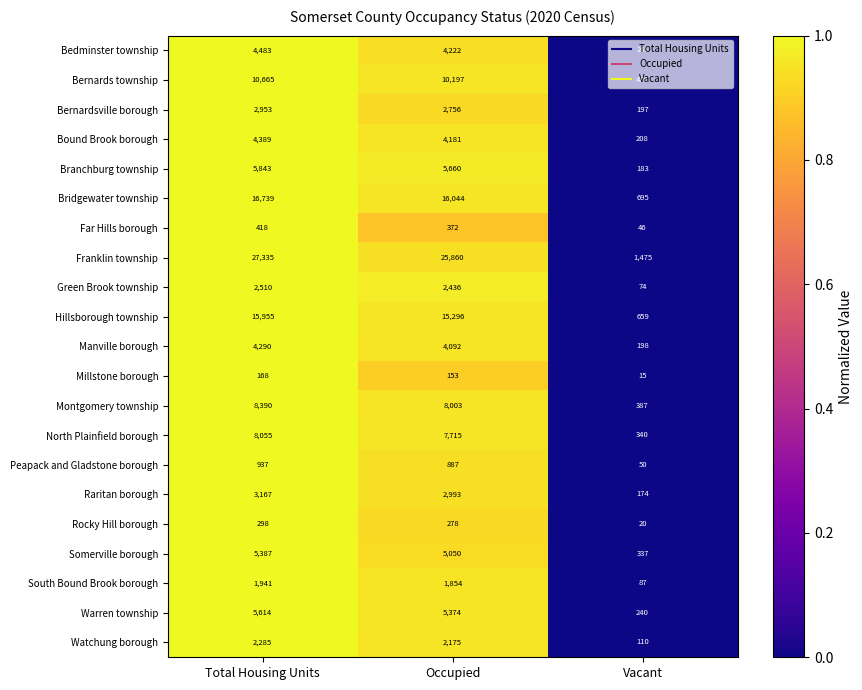

Which series has the largest total across all categories?

Franklin township